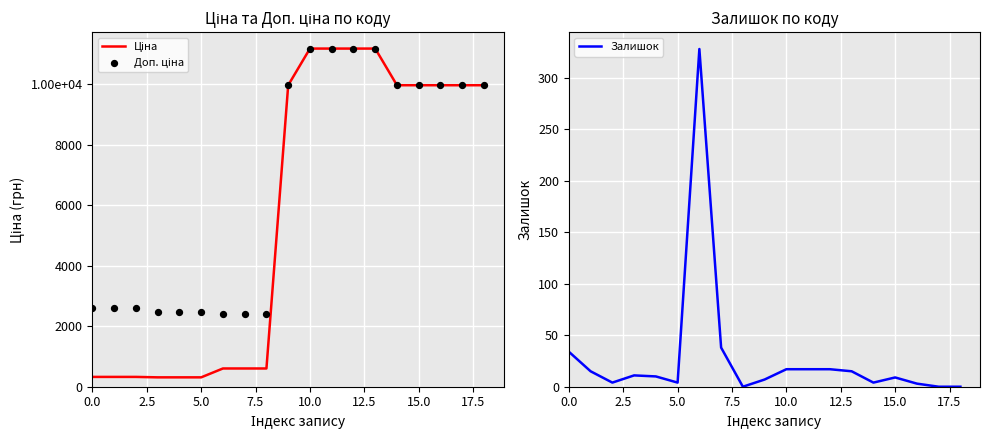

Which series reaches the minimum Y coordinate?

Залишок